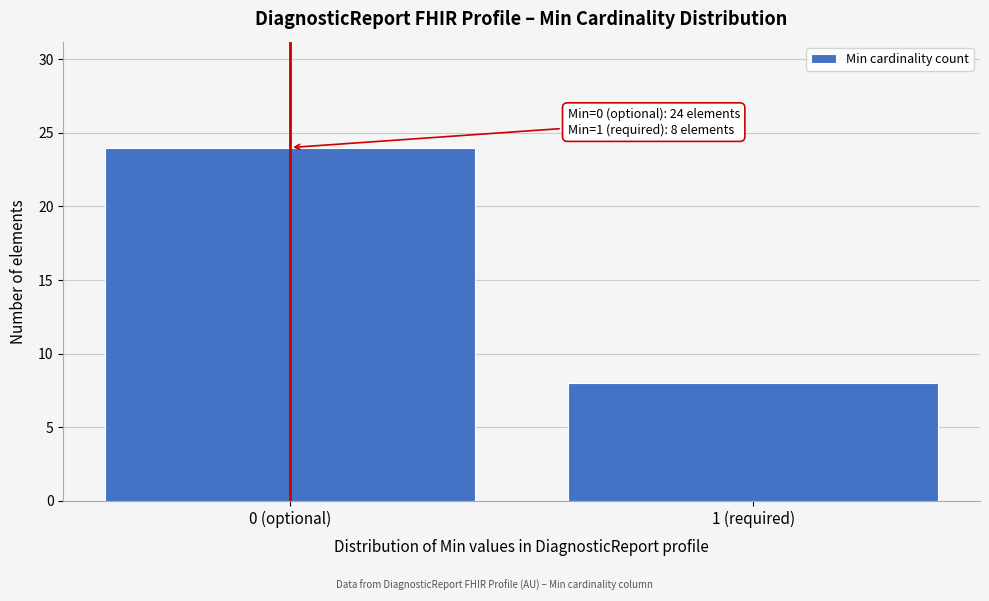

Reading left to right, transcribe all the data shown in this chart.

0 (optional)=24	1 (required)=8